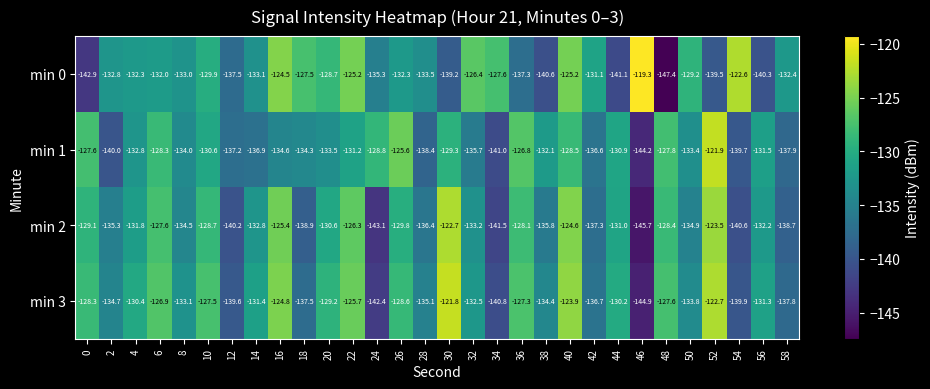

True or false: min 1 has a value of -129.3 at 30.

True